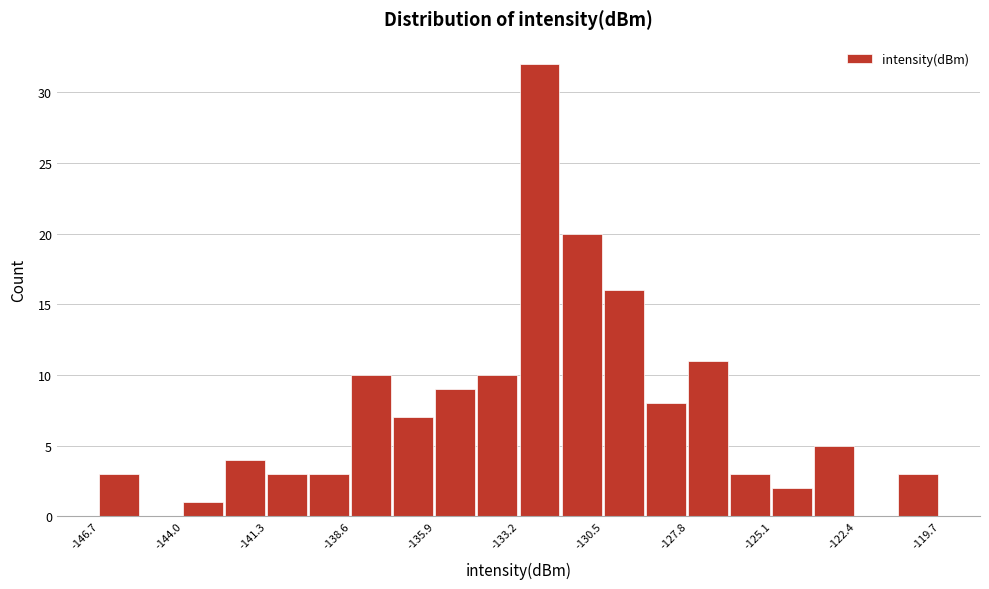

Around what value on the x-axis is the tallest bar? Give the approximate position of its centre, as read against the axis.

-132.5